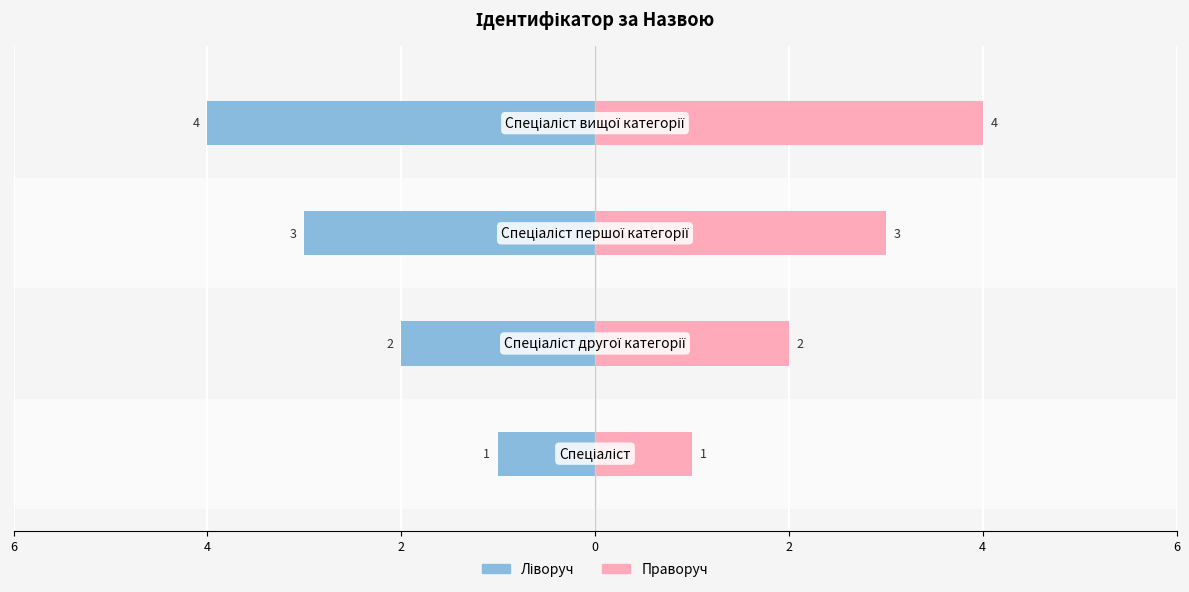

Rank the series by their maximum value, from highest to lowest.

Ідентифікатор (праворуч), Ідентифікатор (ліворуч)